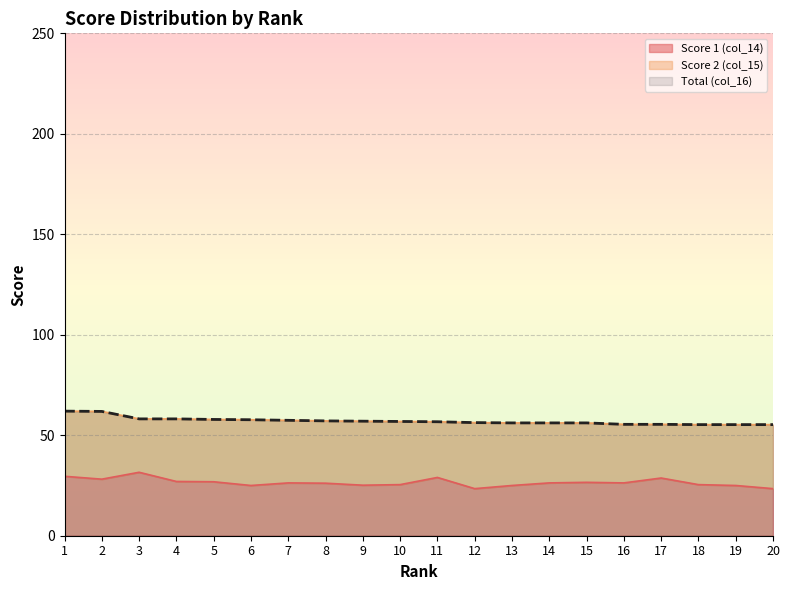

Reading left to right, what are all the values shown in this chart?

Score 1 (col_14): 1=29.6	2=28.1	3=31.6	4=27.0	5=26.9	6=25.0	7=26.3	8=26.1	9=25.1	10=25.4	11=29.0	12=23.4	13=25.0	14=26.3	15=26.6	16=26.3	17=28.7	18=25.4	19=25.0	20=23.4
Total (col_16): 1=62.0	2=61.9	3=58.1	4=58.1	5=57.9	6=57.7	7=57.4	8=57.1	9=57.0	10=56.9	11=56.7	12=56.3	13=56.1	14=56.1	15=56.1	16=55.4	17=55.4	18=55.3	19=55.3	20=55.3